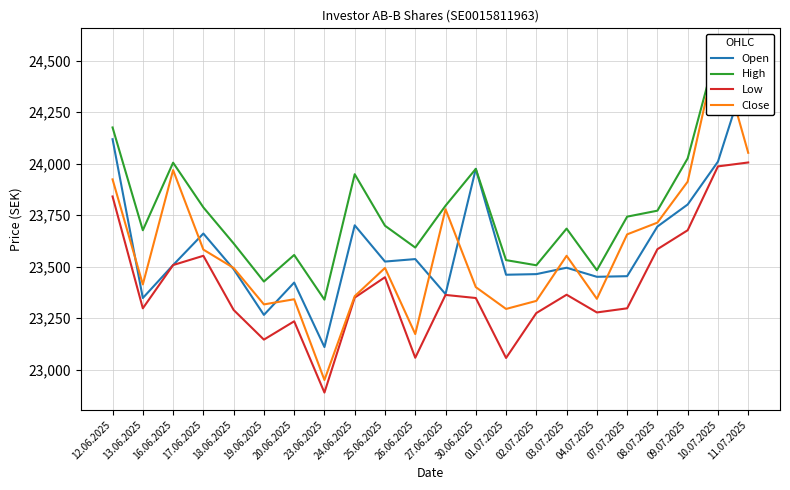

Is the value of Low at 08.07.2025 greater than the value of Close at 18.06.2025?

Yes